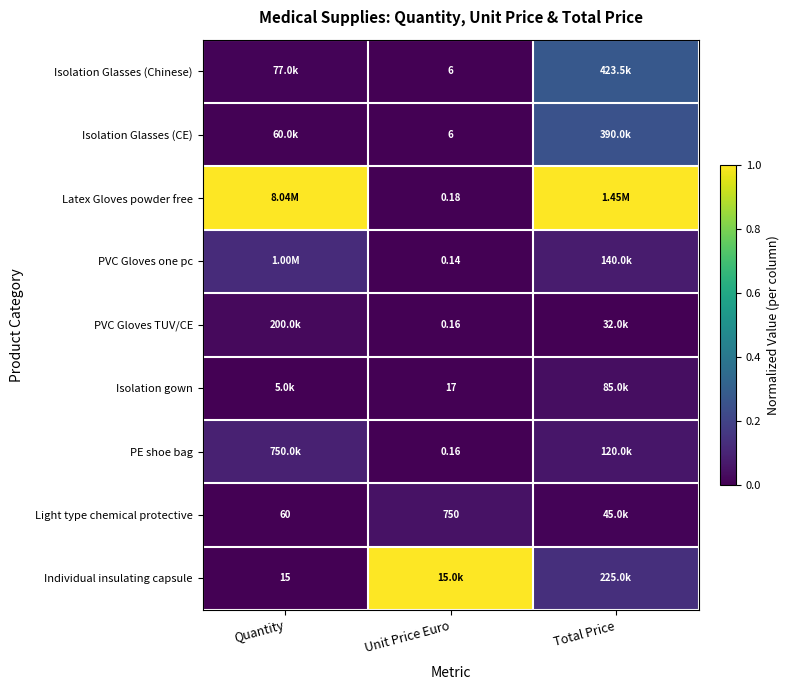

What is the difference between the highest and lowest values at Quantity?

1.0